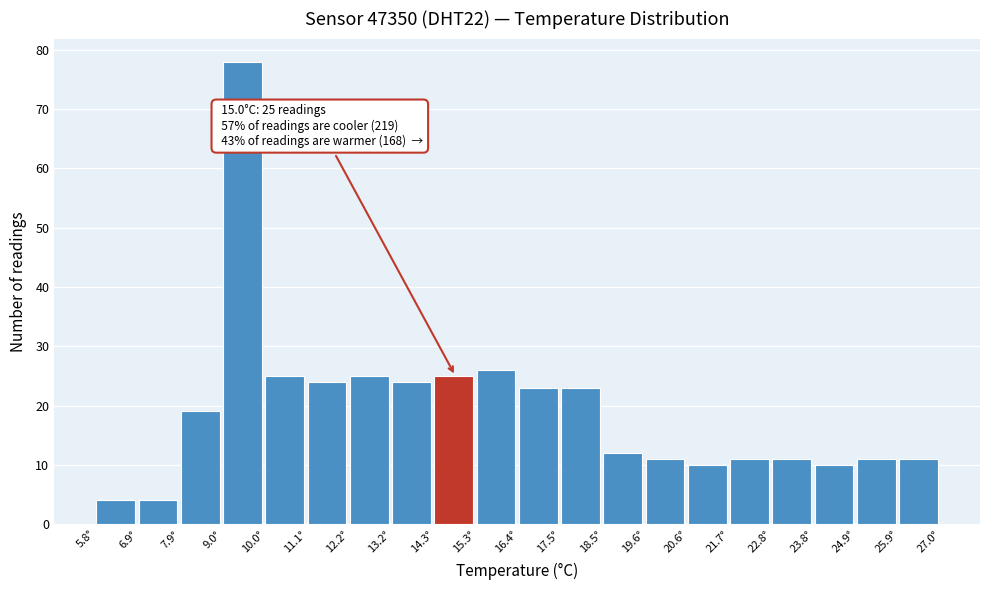

Which range on the x-axis has the tallest bar?

8.98 to 10.04